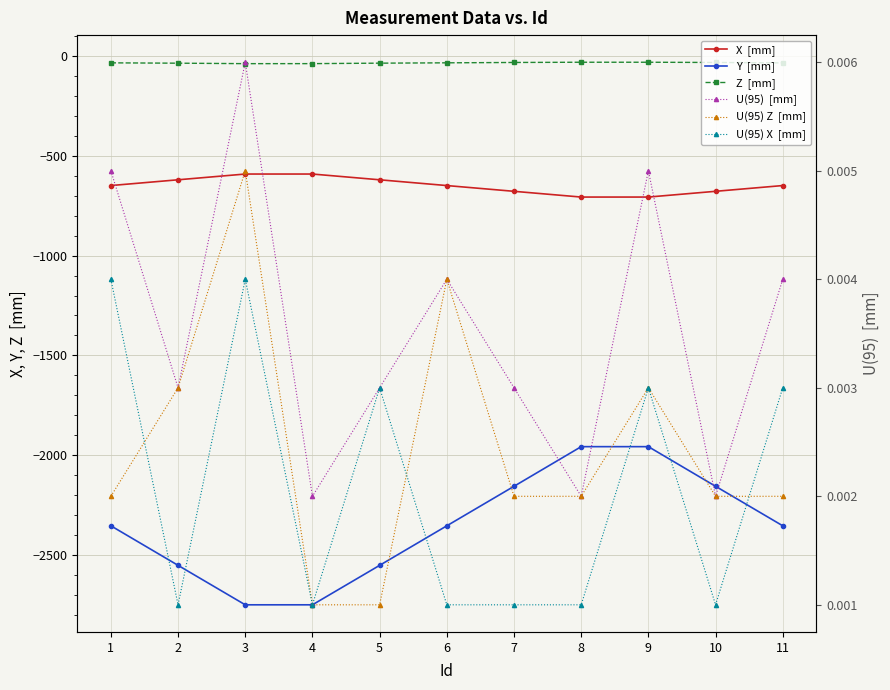

Rank the series at 4 from highest to lowest value.

U(95)  [mm], U(95) Z  [mm], U(95) X  [mm], Z  [mm], X  [mm], Y  [mm]